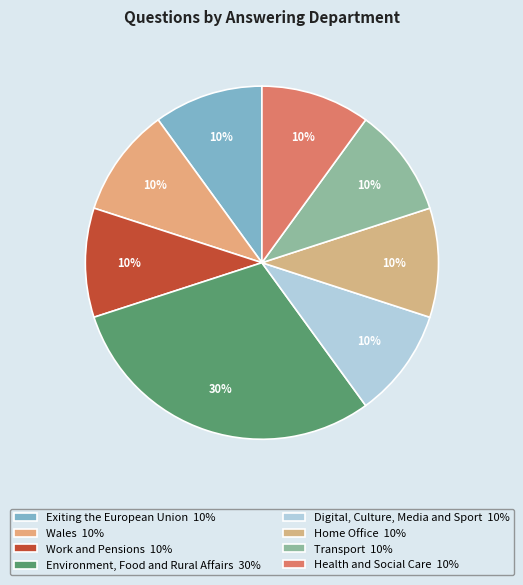

The Exiting the European Union slice represents 1% of the pie. True or false?

False